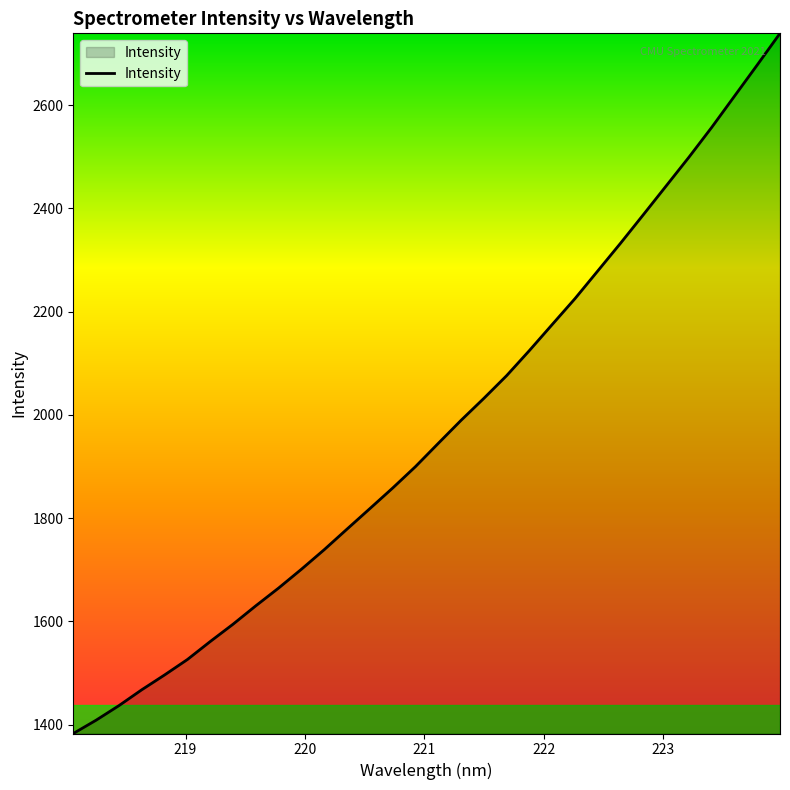

What is the maximum value shown in the chart?

2739.0